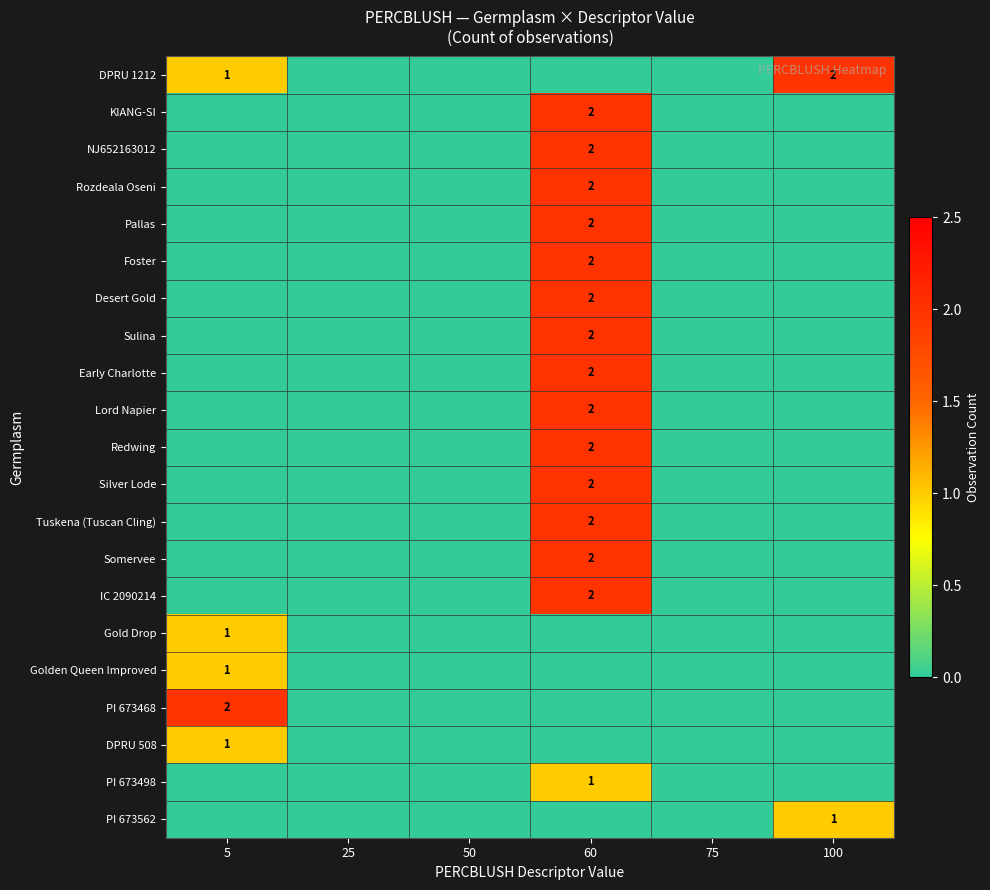

Which label corresponds to the smallest value in the chart?

25